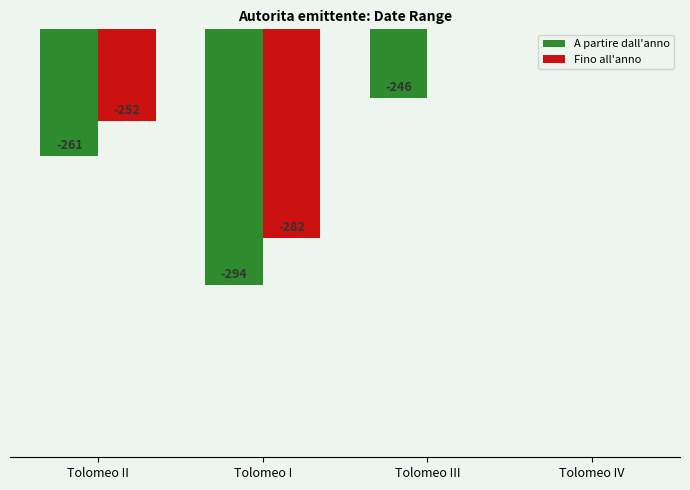

What is the sum of all Fino all'anno values?

-960